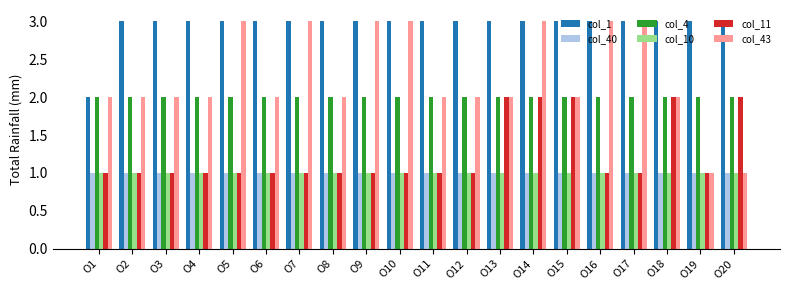

The col_1 series shows 2 at O11. True or false?

False